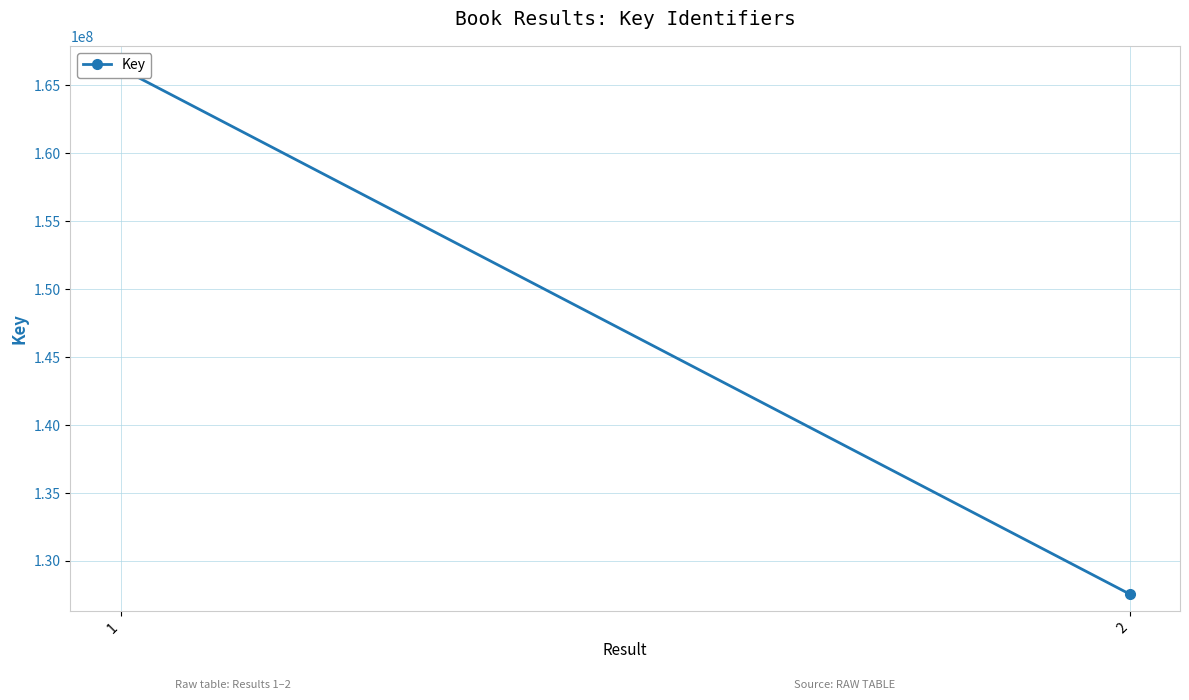

What is the ratio of the value at 1 to the value at 2?

1.3